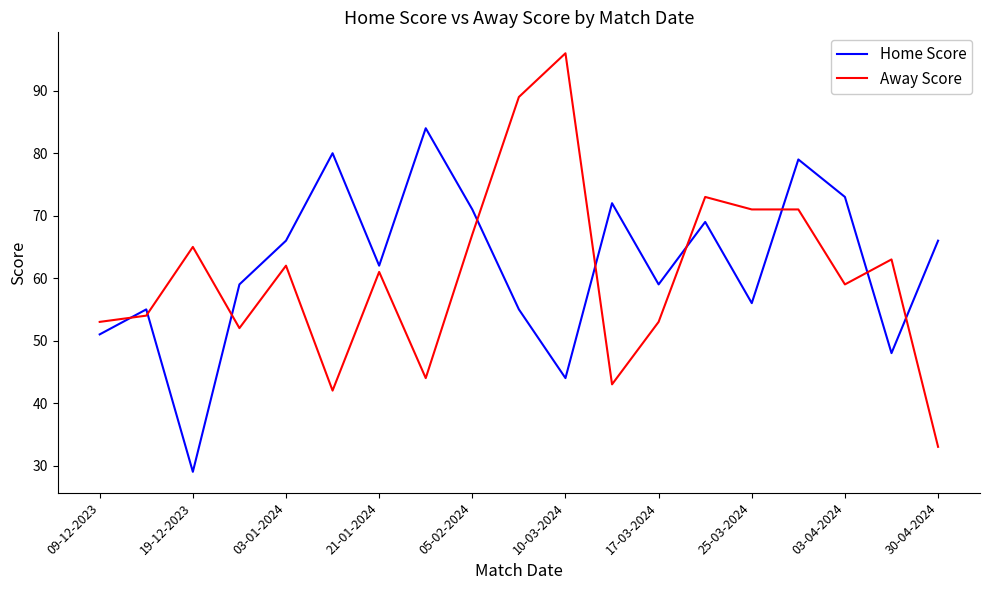

How many times do Away Score and Home Score cross each other?

9